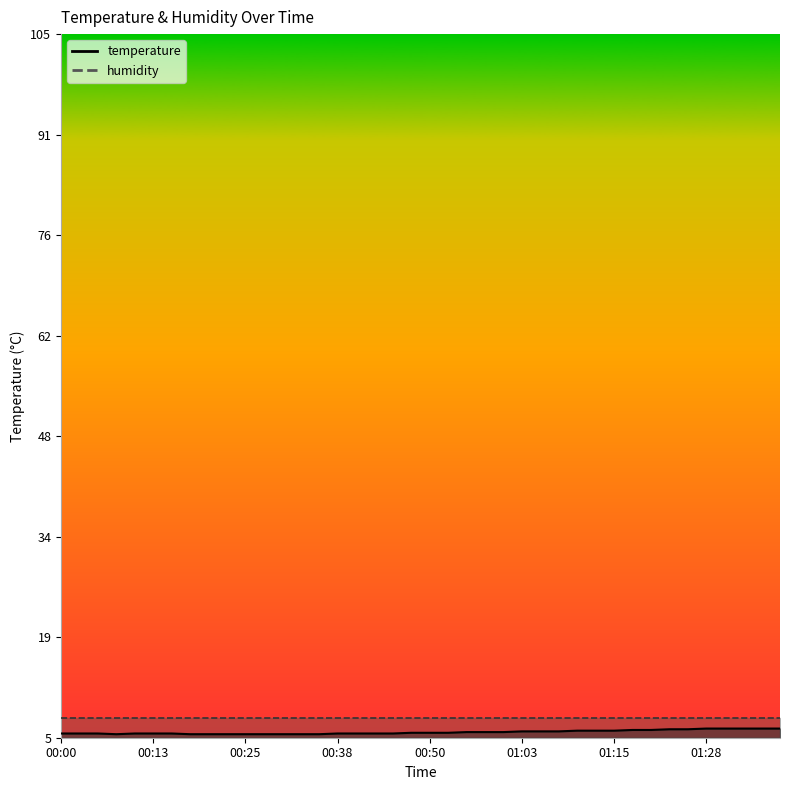

What is the difference between the maximum and minimum values?

0.8